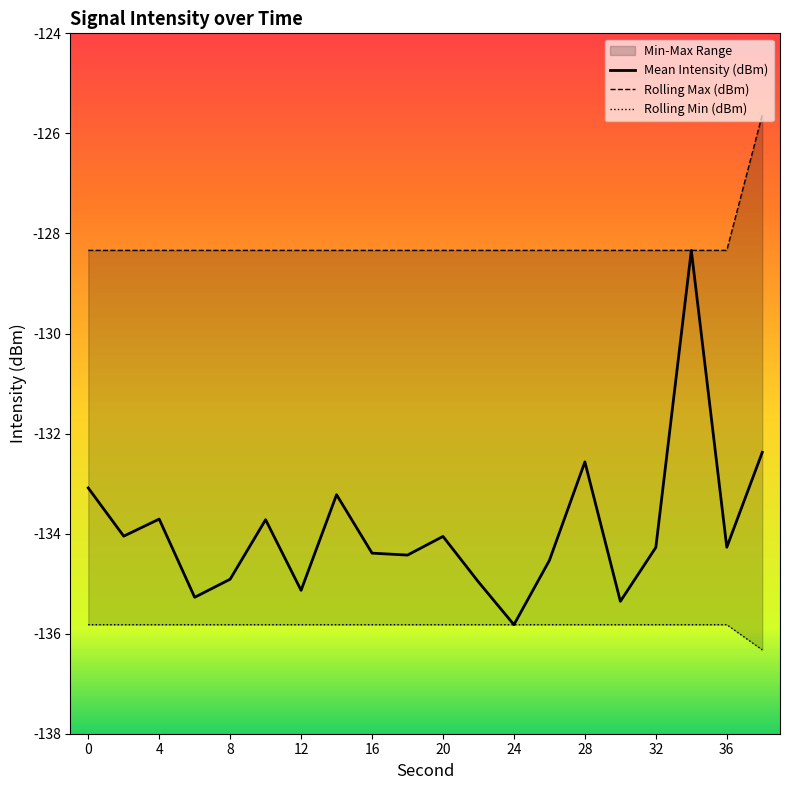

What is the difference between the second highest and second lowest values in the Mean Intensity (dBm) series?

3.0